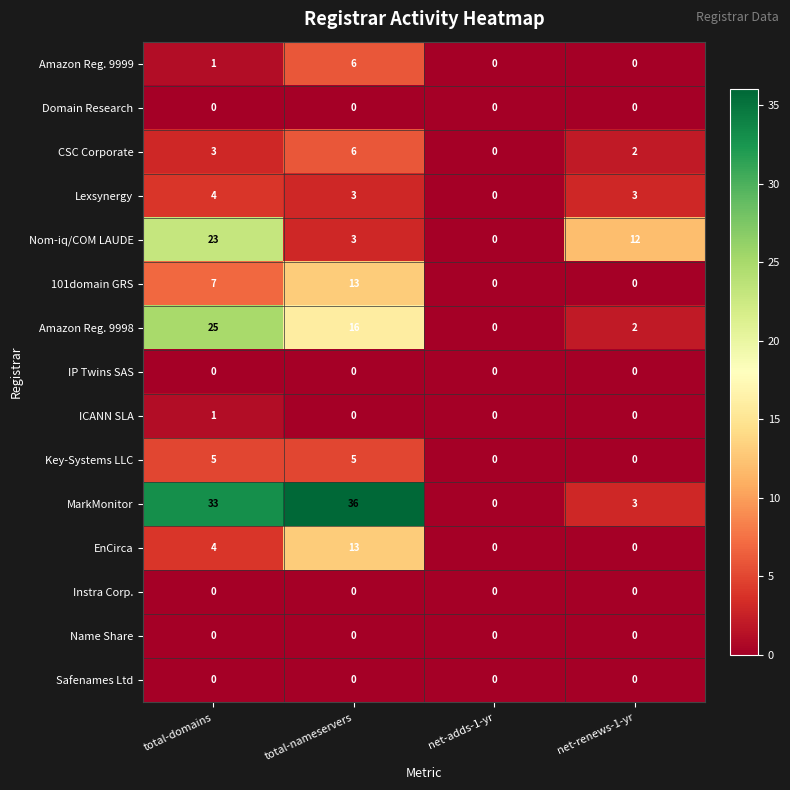

The MarkMonitor series shows -20 at net-adds-1-yr. True or false?

False